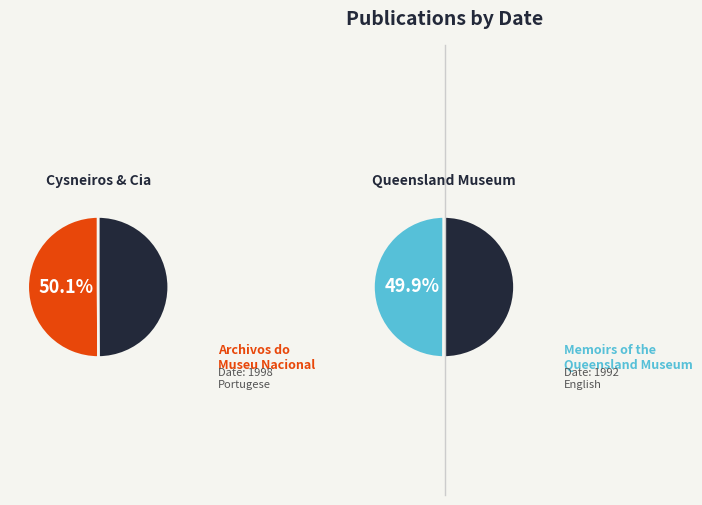

What is the change in value from Archivos do Museu Nacional do Rio de Janeiro to Memoirs of the Queensland Museum?

-6